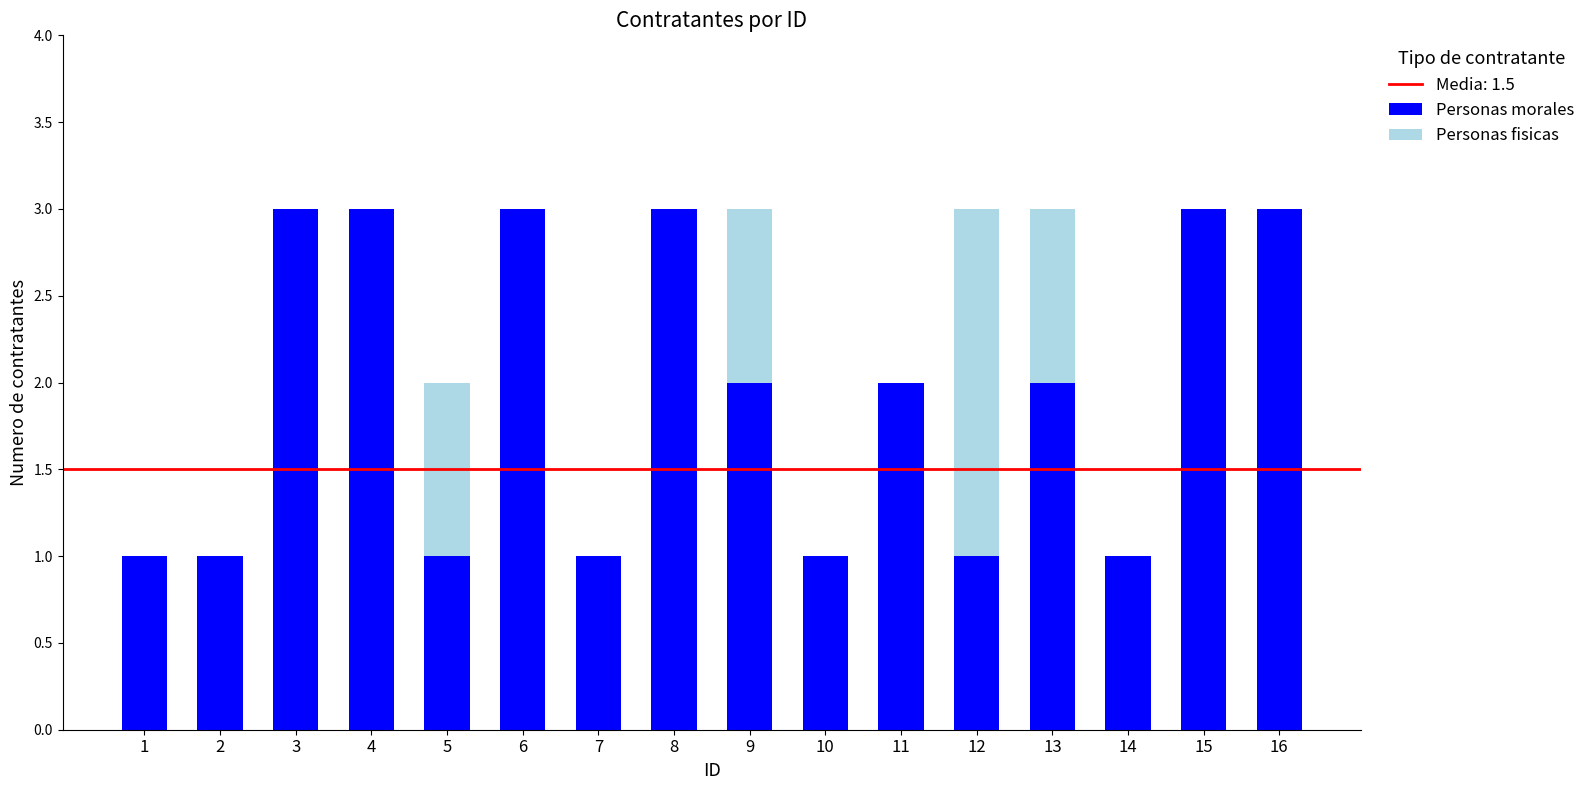

What is the total value across all series at 4?

3